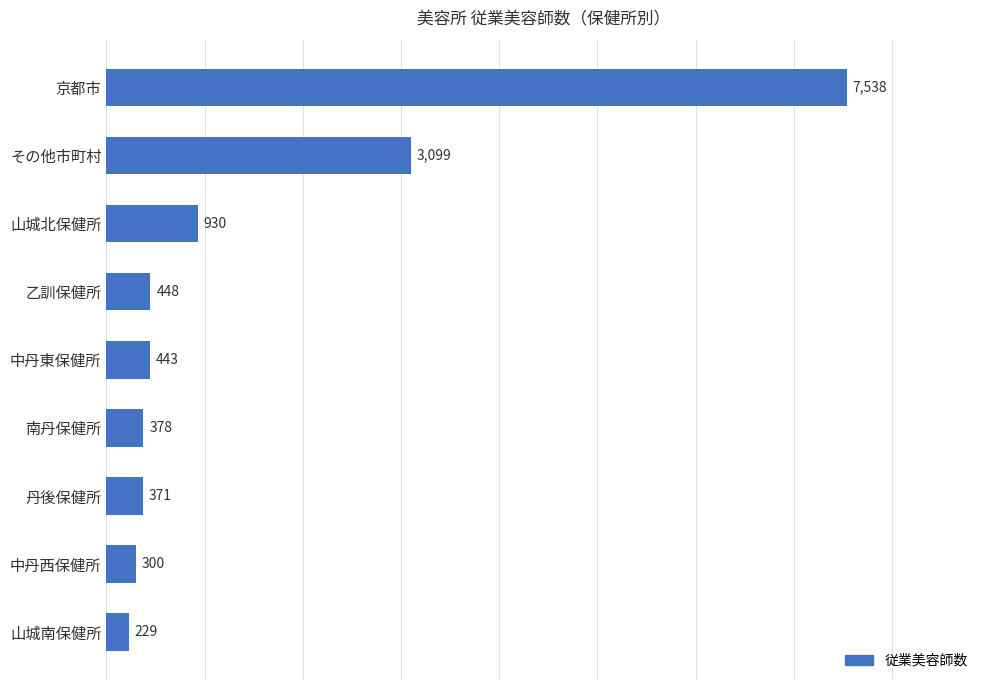

The chart shows a value of 786 at 乙訓保健所. True or false?

False